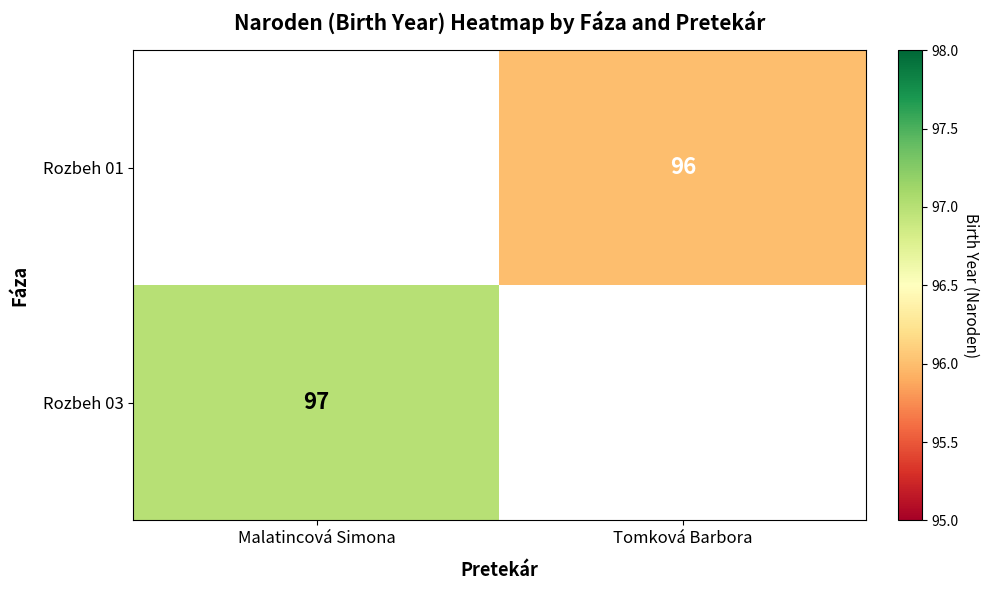

The value of Rozbeh 03 at Malatincová Simona is 166. True or false?

False